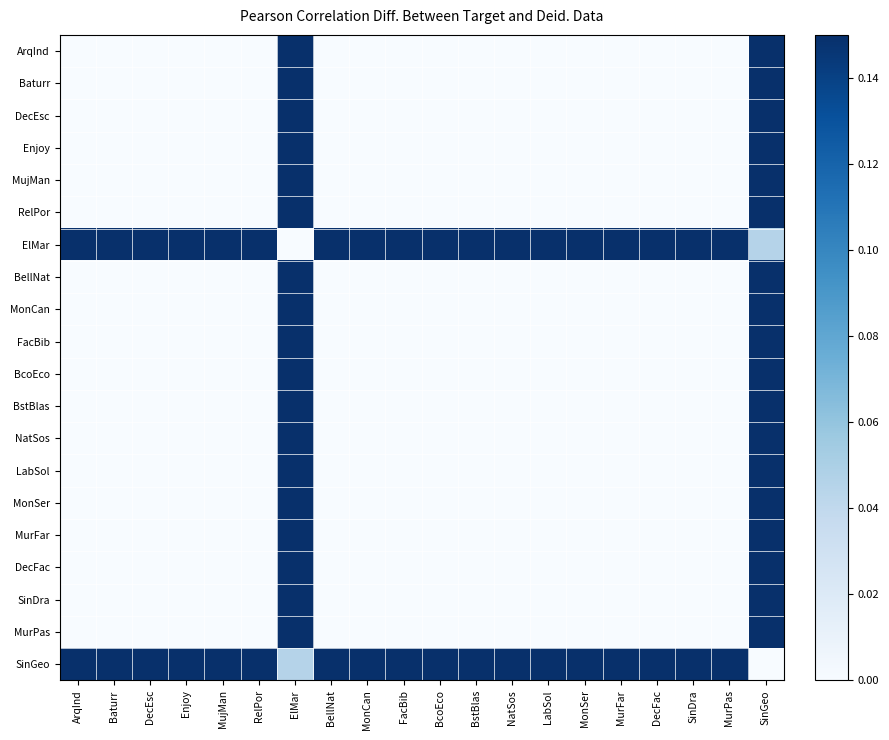

At which category is the sum across all series the highest?

ElMar